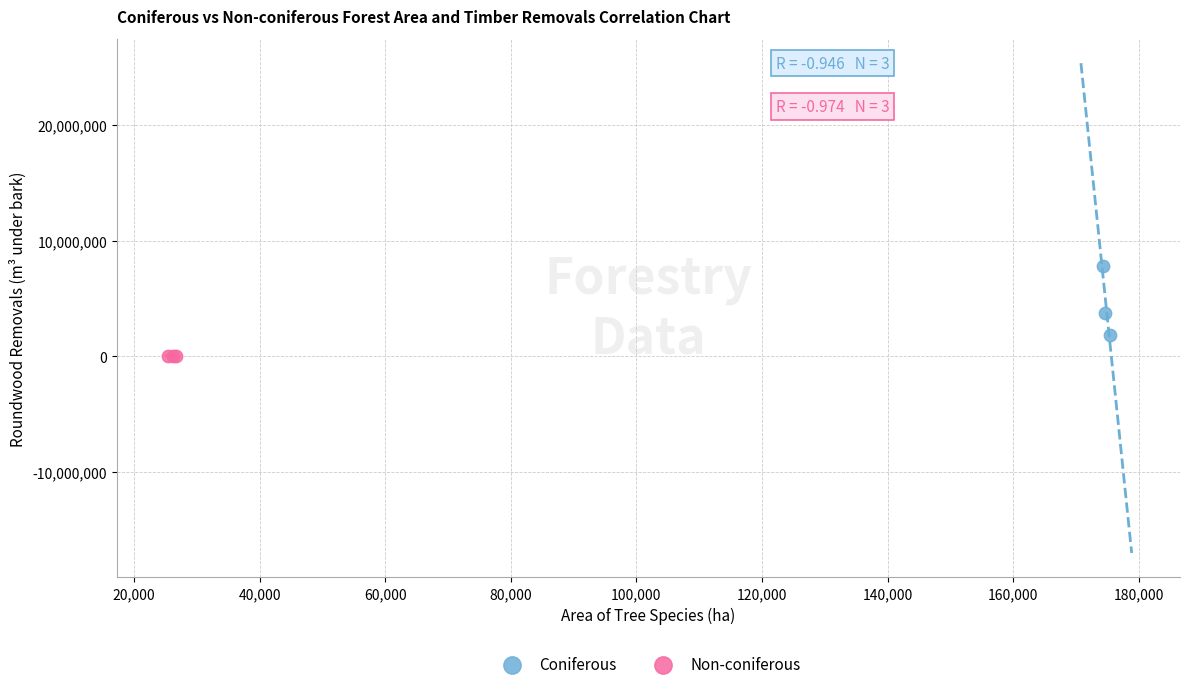

Which series contains the highest Y value?

Coniferous